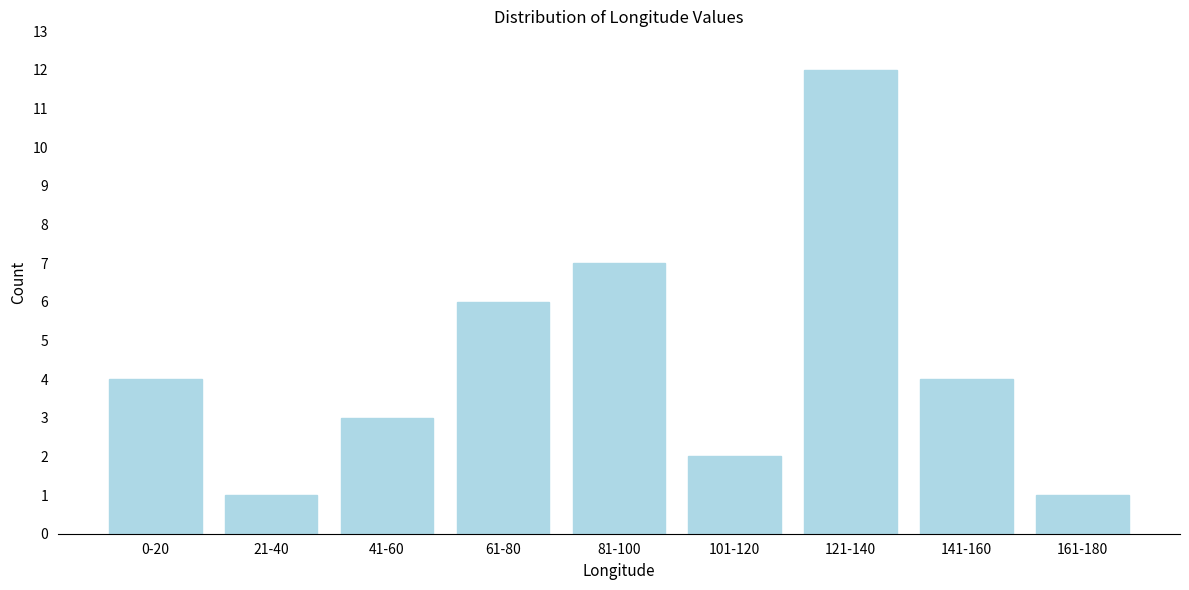

Reading left to right, what are all the values shown in this chart?

4	1	3	6	7	2	12	4	1